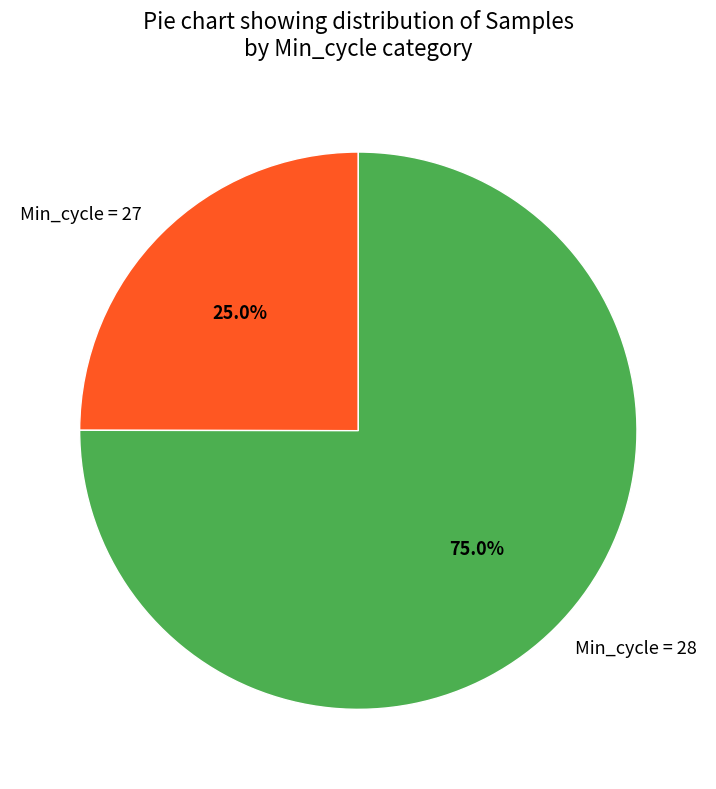

What is the smallest slice in the pie chart?

Min_cycle = 27